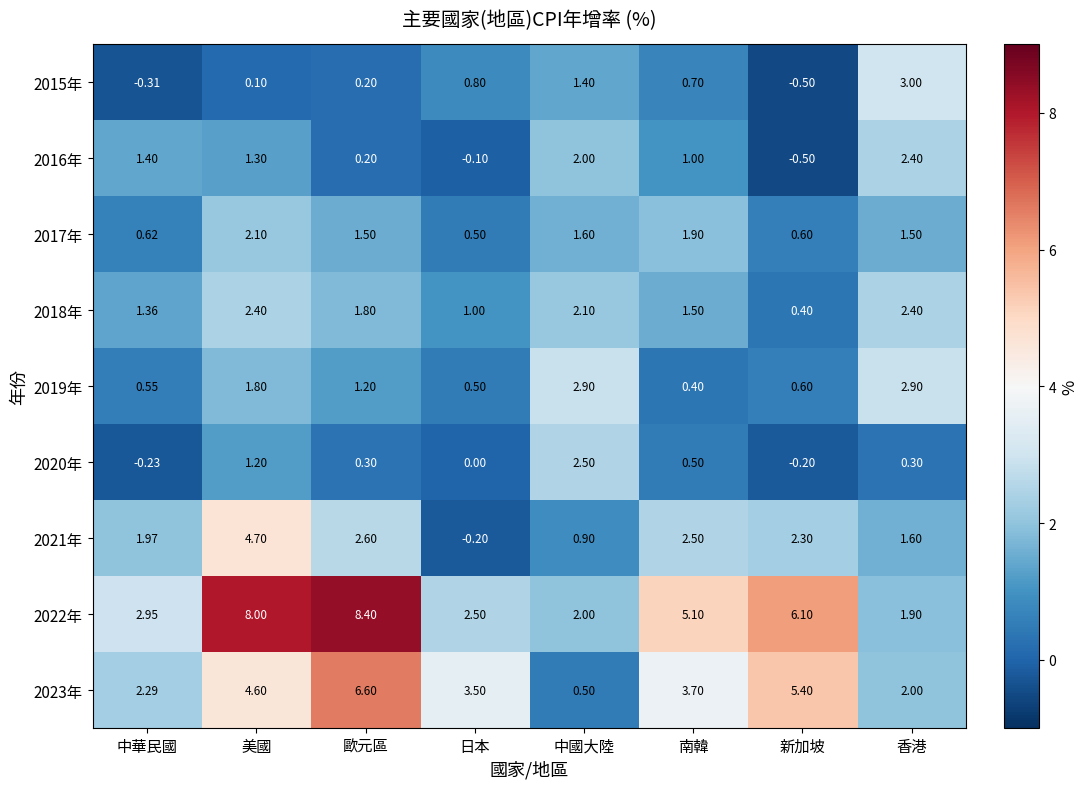

How many series are shown in this chart?

9